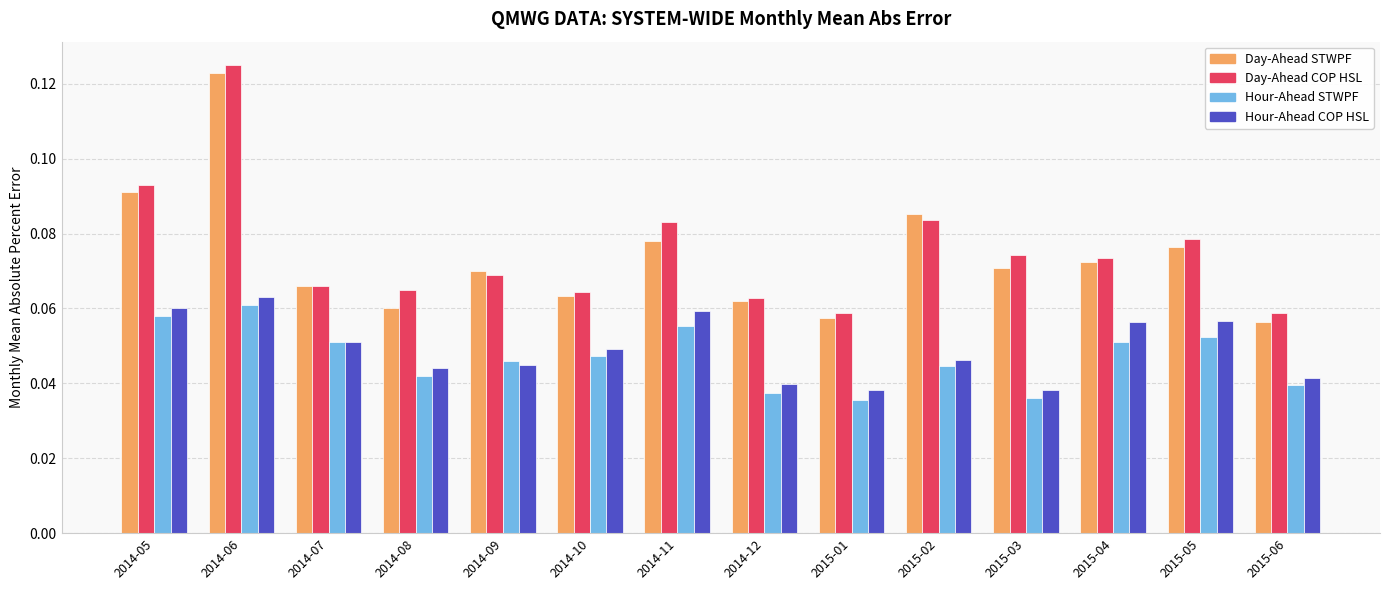

Are the bars horizontal?

No